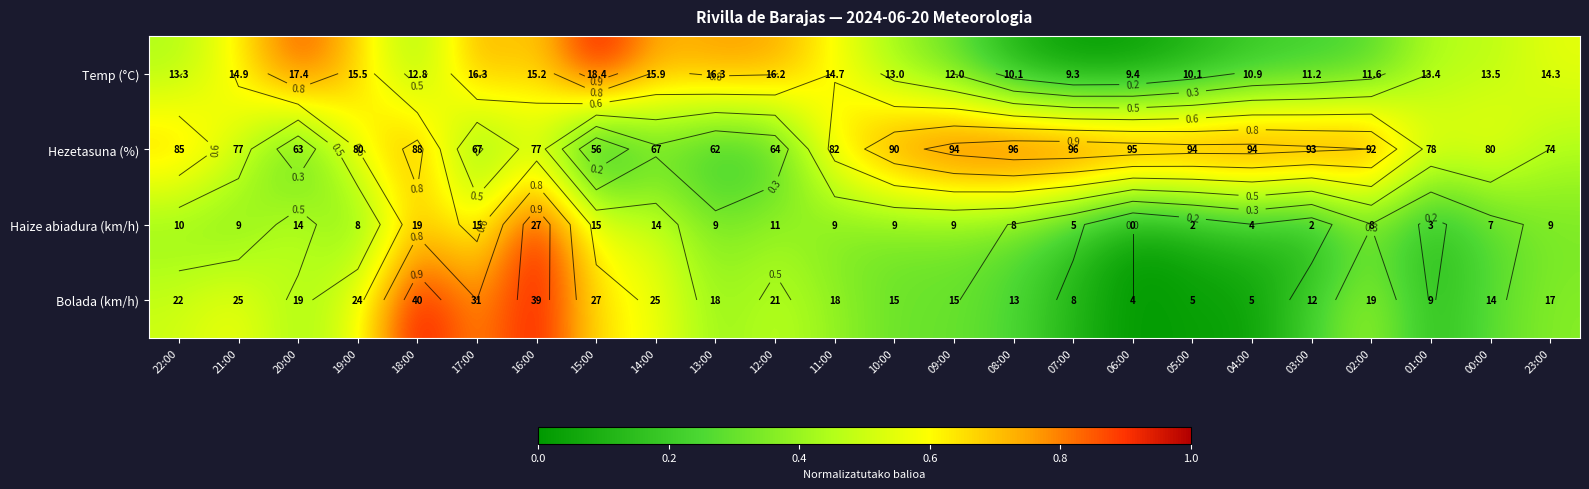

What is the difference between the Bolada (km/h) values at 02:00 and 14:00?

0.2